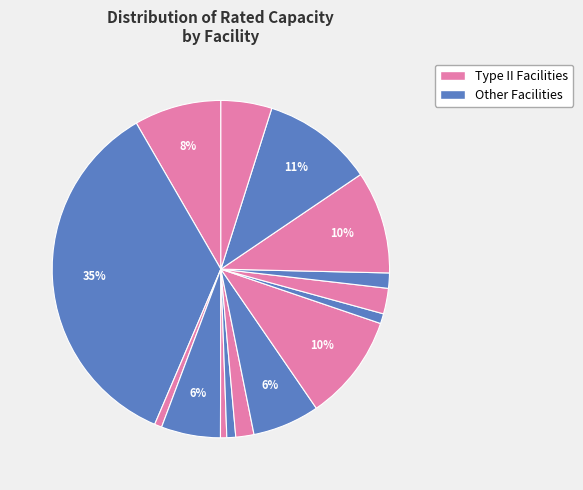

How many slices are in this pie chart?

15